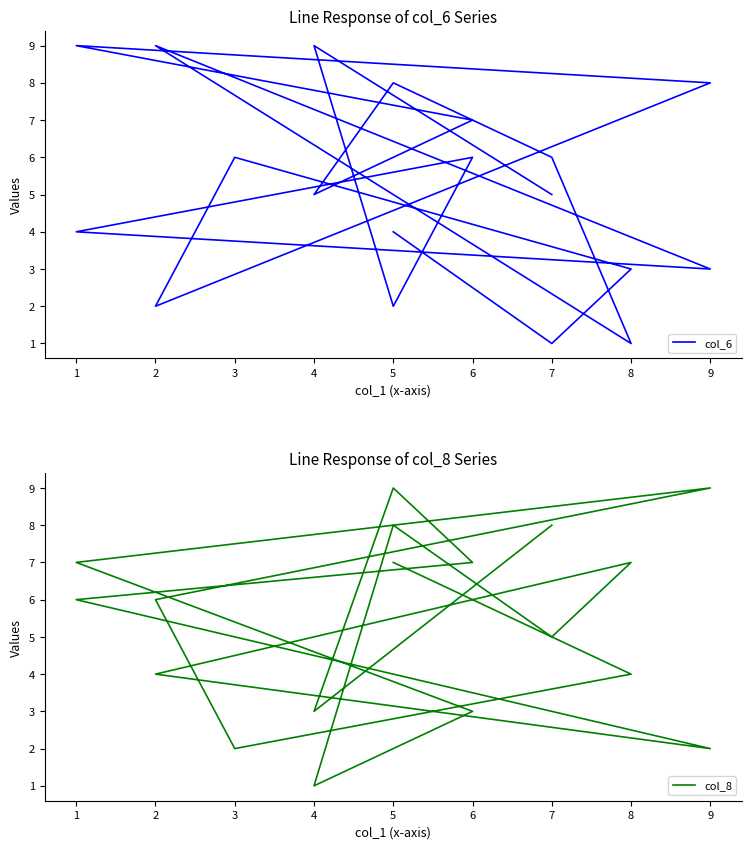

What is the sum of the col_6 values at 7 and 8?

8